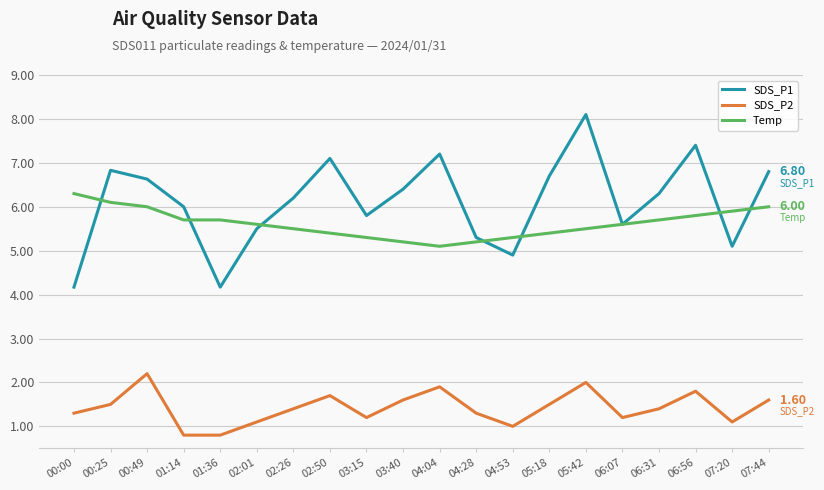

Which series has the largest range (max minus min)?

SDS_P1